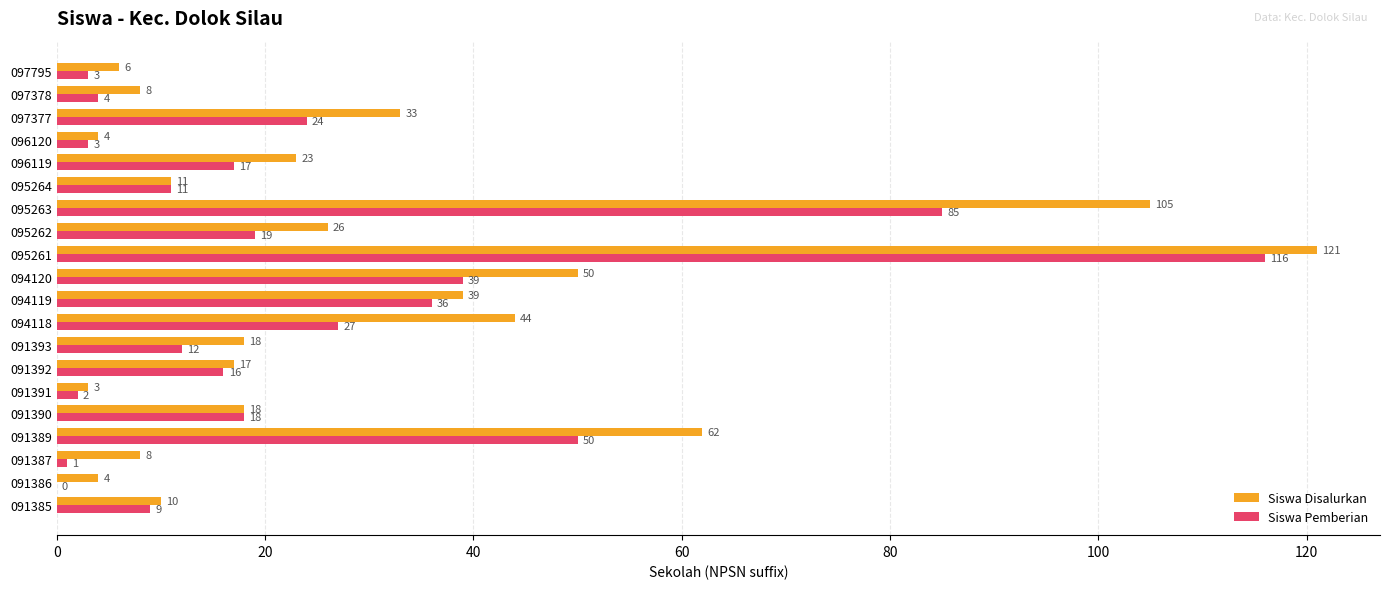

The value of Siswa Disalurkan at 097377 is 33. True or false?

True